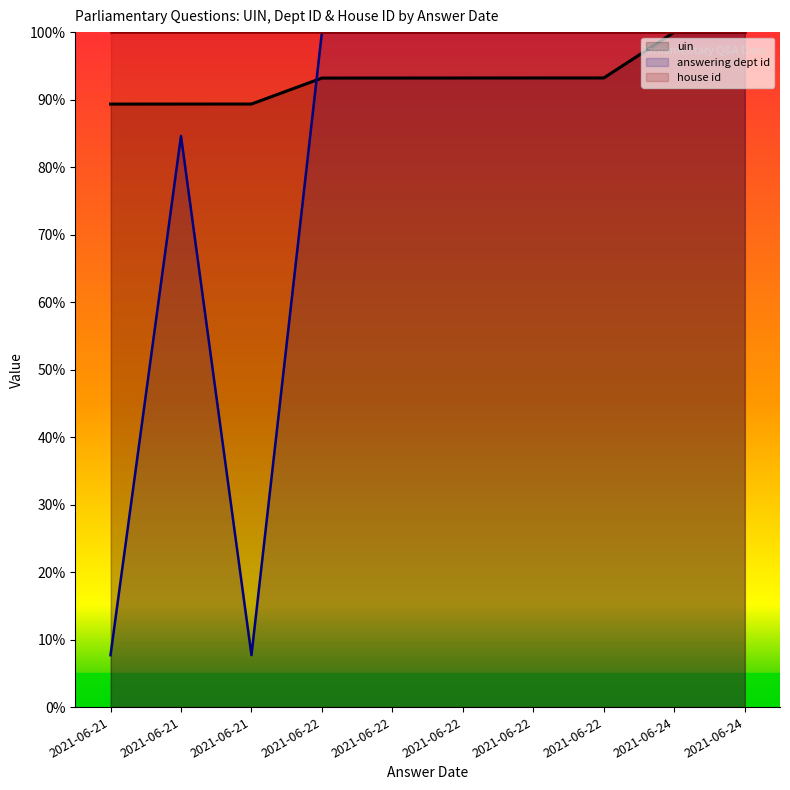

What is the value of the house id point at the 3rd from the left?

100.0